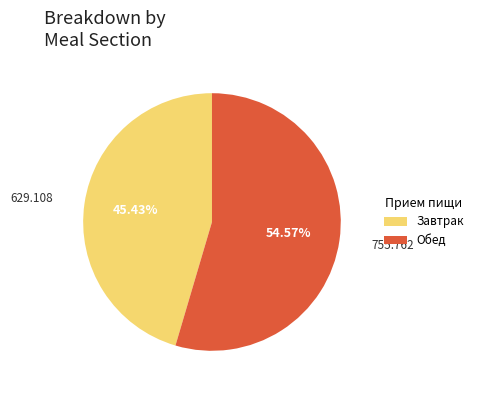

Is there a majority slice in this chart?

Yes